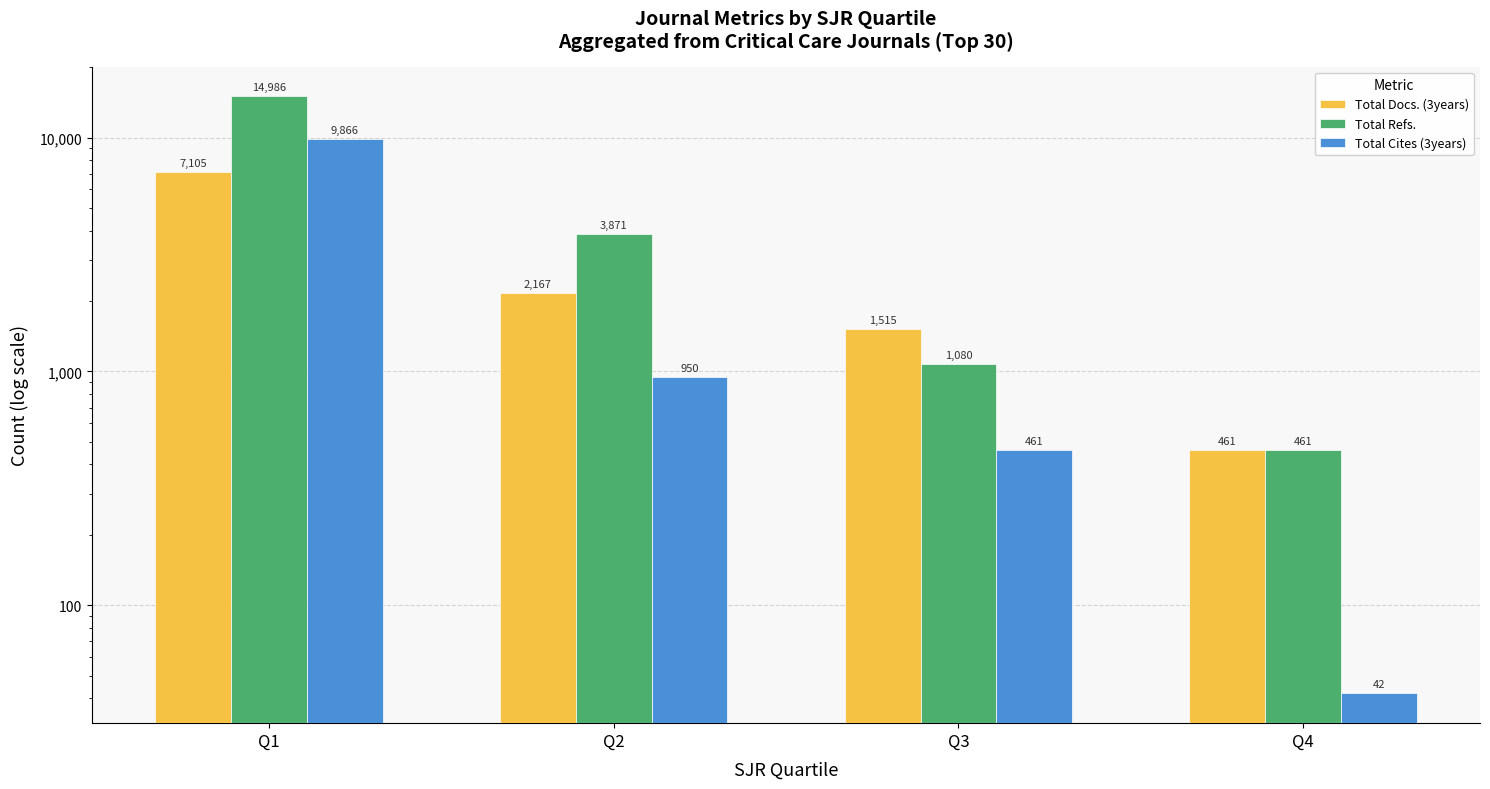

Count the number of data series in this chart.

3